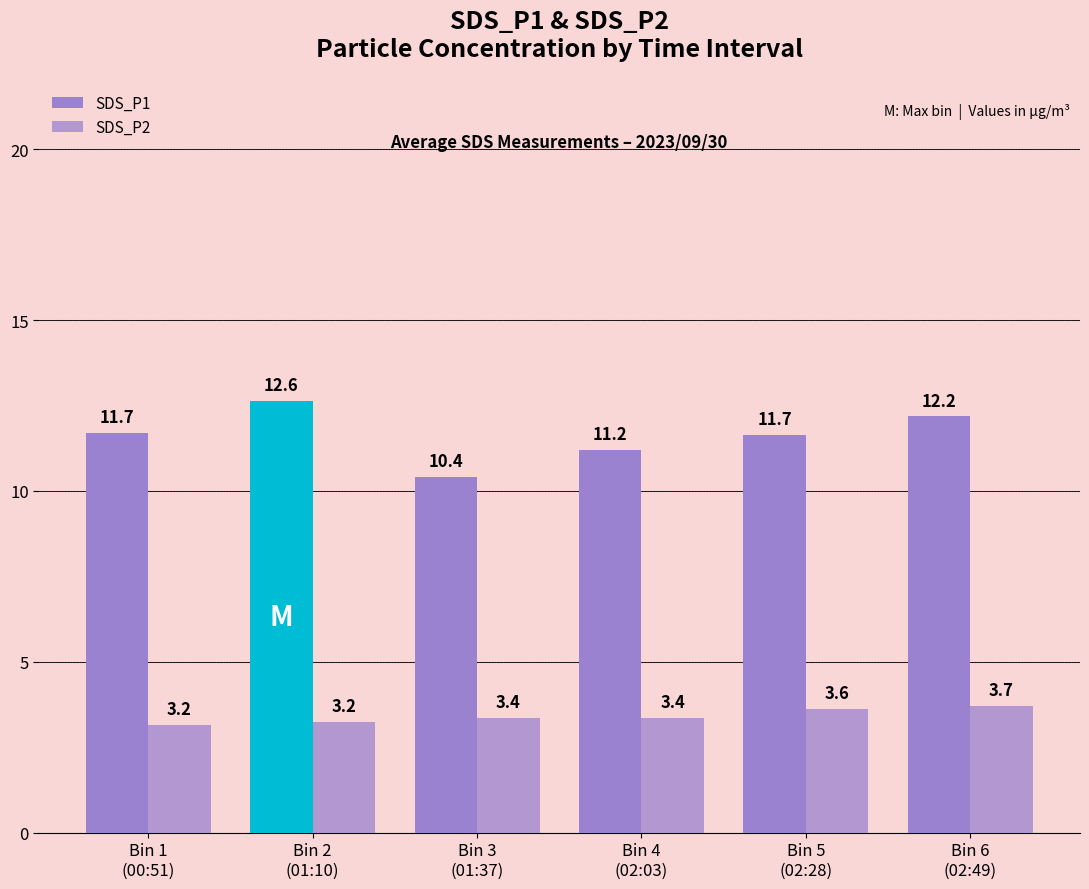

How many bars are there in total?

12